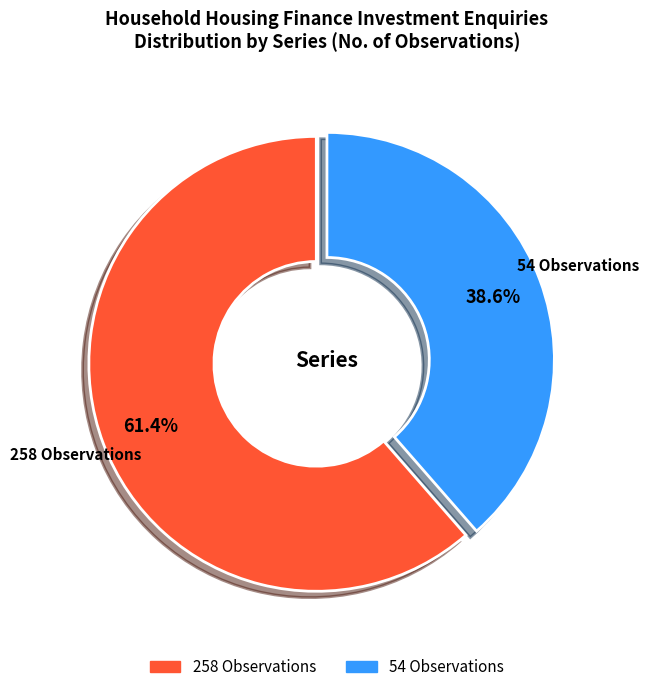

Rank the categories by value from lowest to highest.

54 Observations, 258 Observations